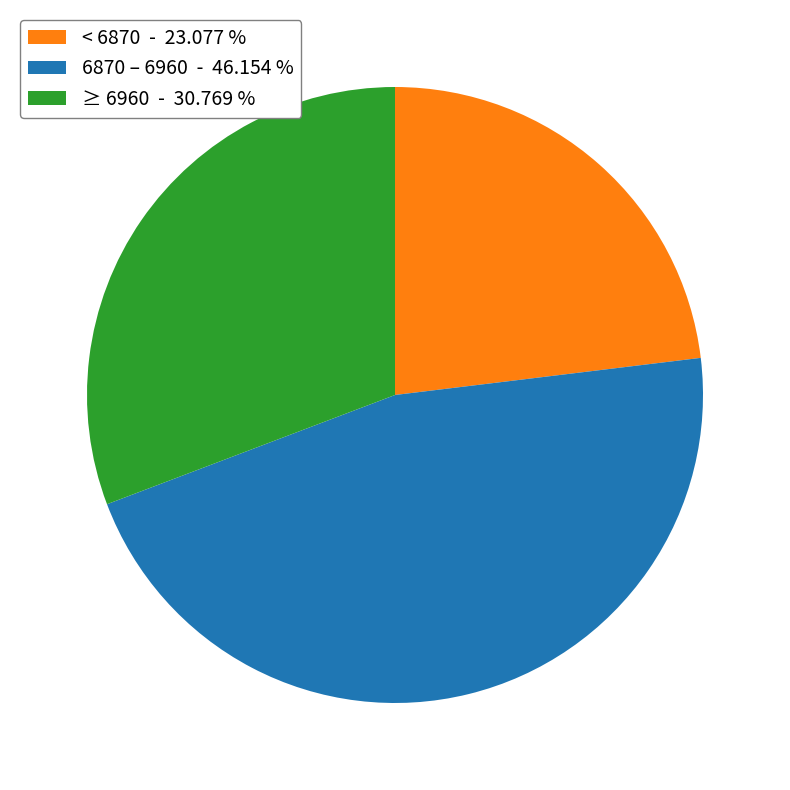

How many segments does this pie chart have?

3